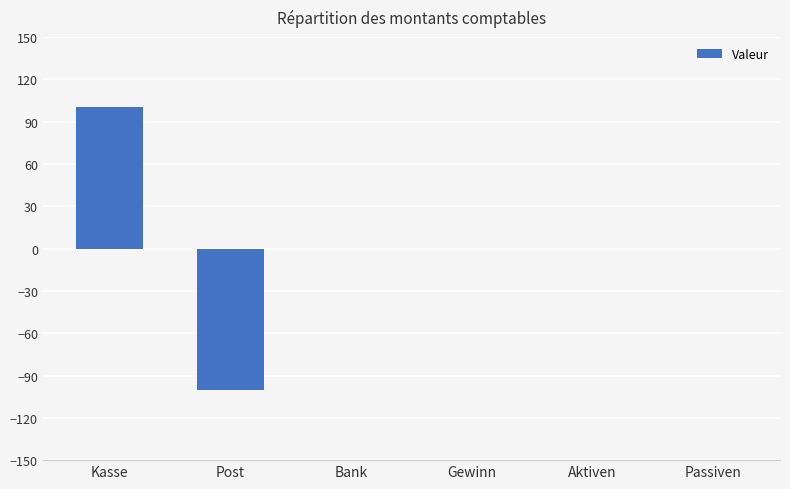

The chart shows a value of -103 at Gewinn. True or false?

False